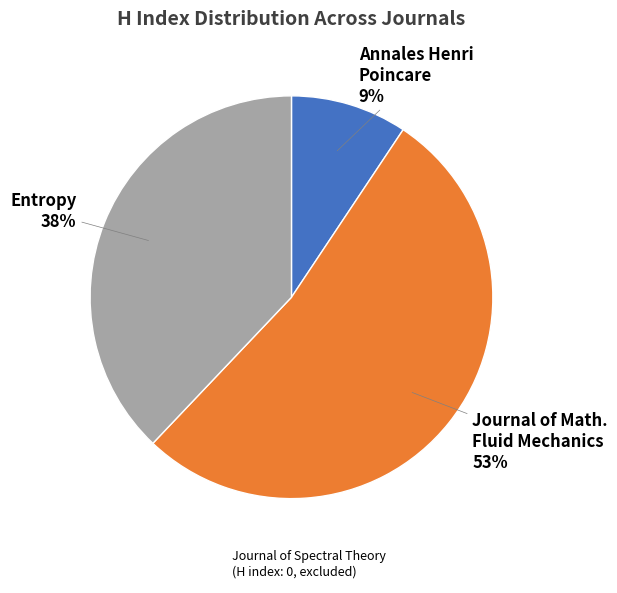

To the nearest percent, what is the average slice percentage?

33%